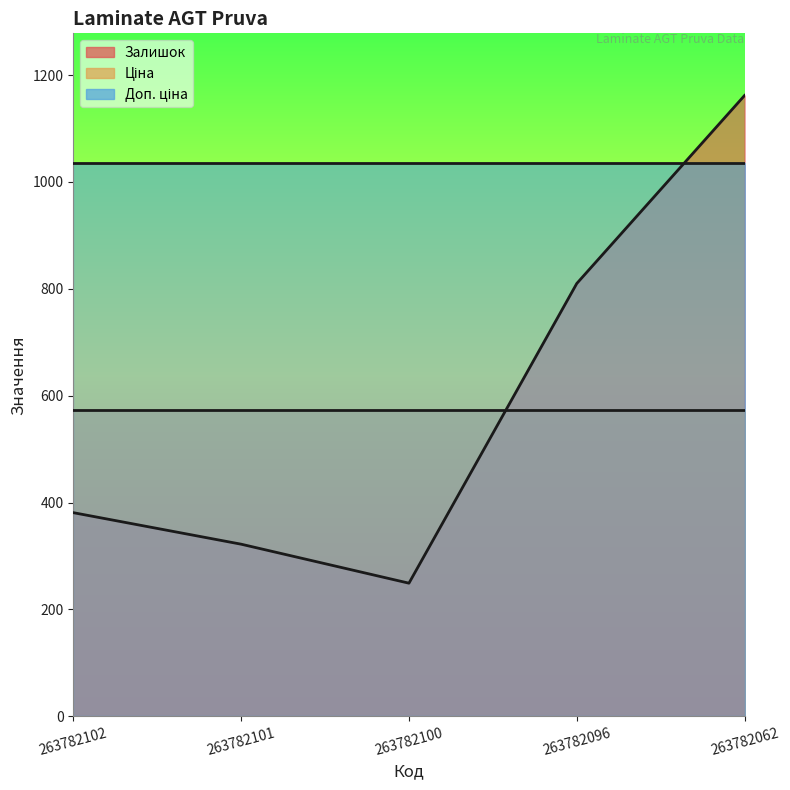

What is the maximum value for Залишок?

1162.0